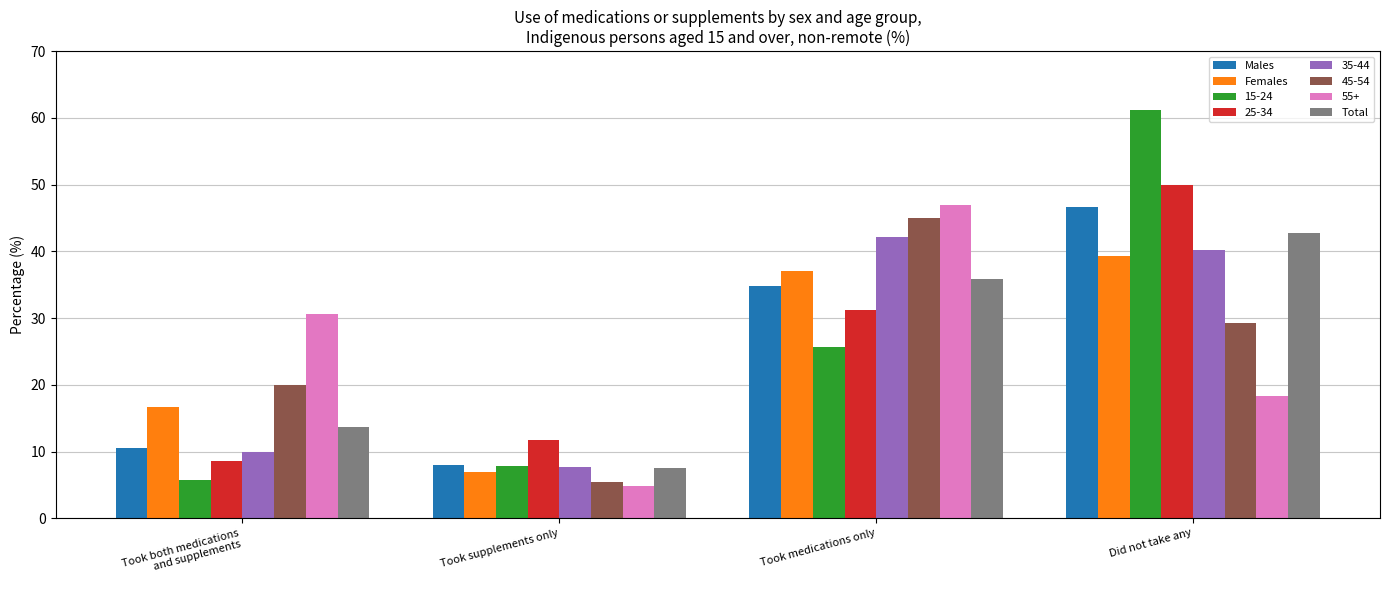

What is the difference between the maximum and second lowest values in the 25-34 series?

38.2